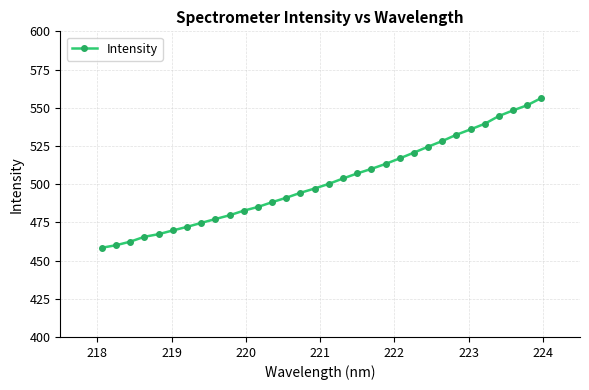

What is the greatest value displayed?

556.4